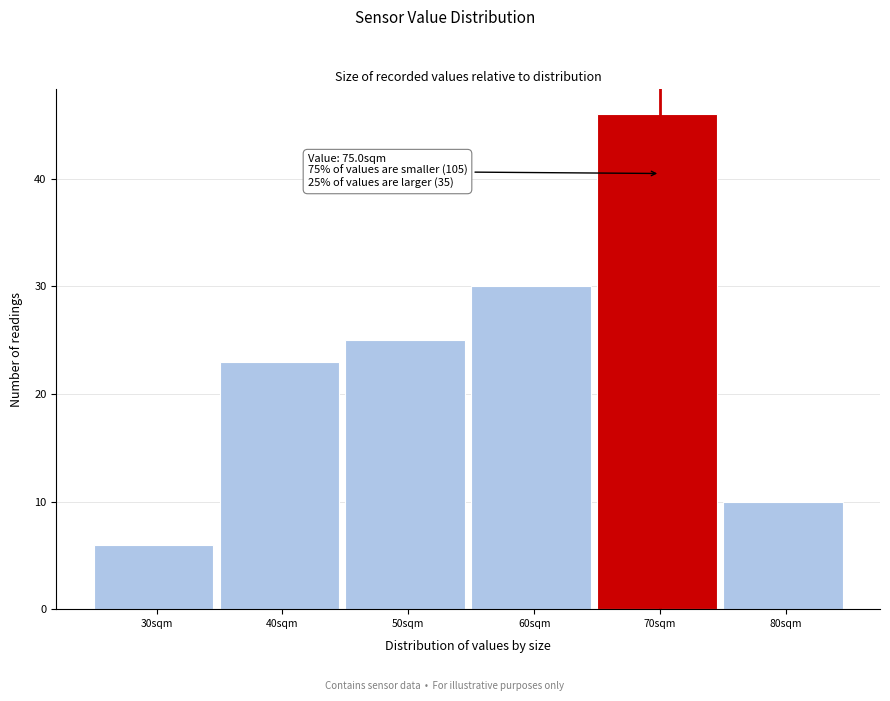

Reading left to right, extract all data points from this chart.

30sqm=6	40sqm=23	50sqm=25	60sqm=30	70sqm=46	80sqm=10